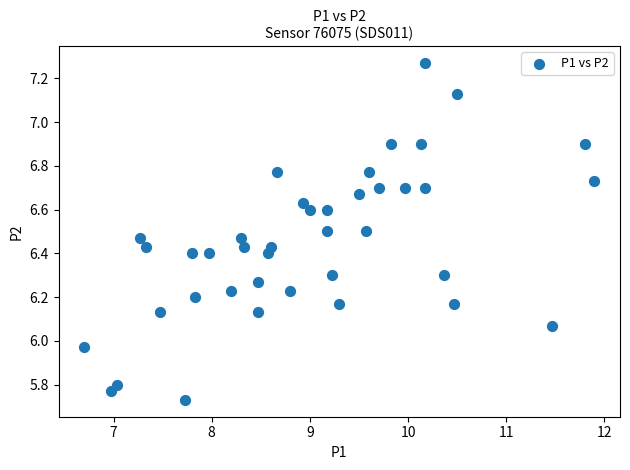

What is the range of Y values (max minus min)?

1.5